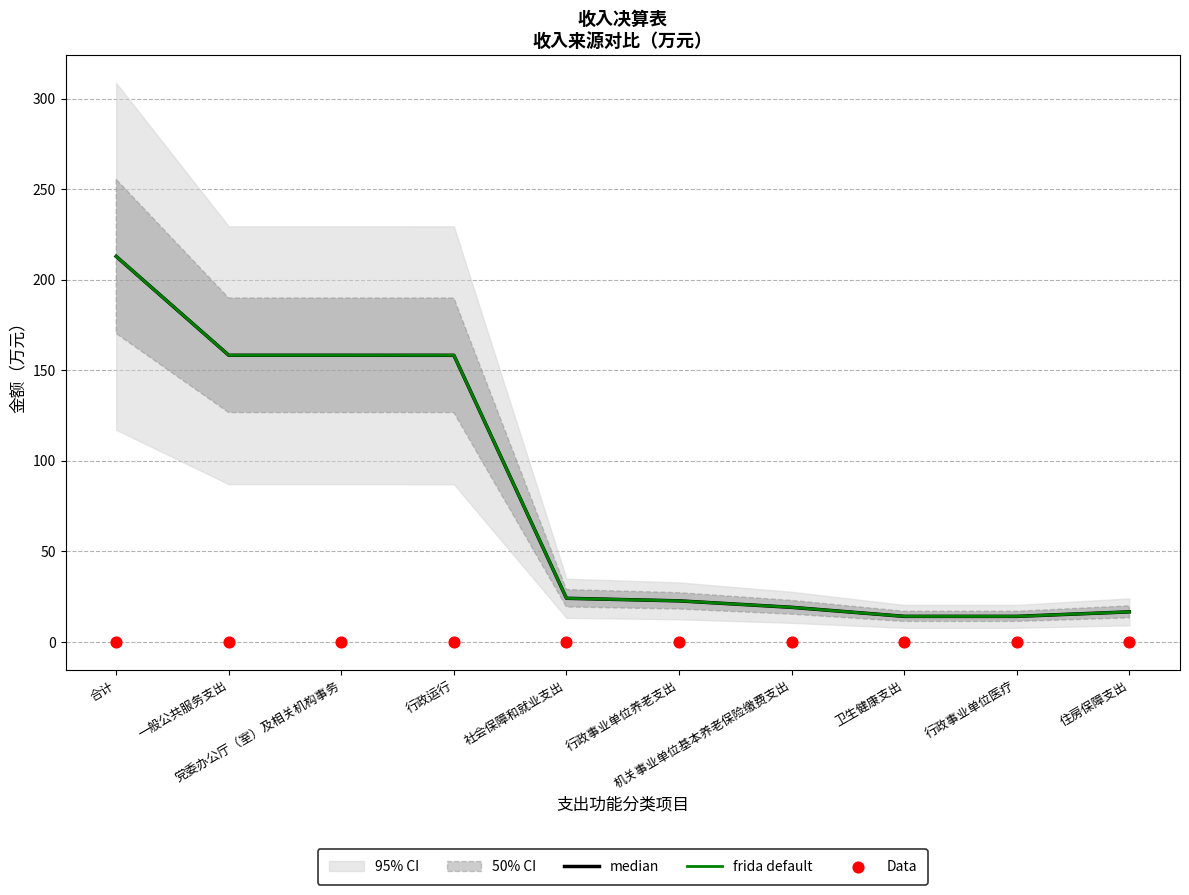

At how many categories does at least one series exceed 203?

1